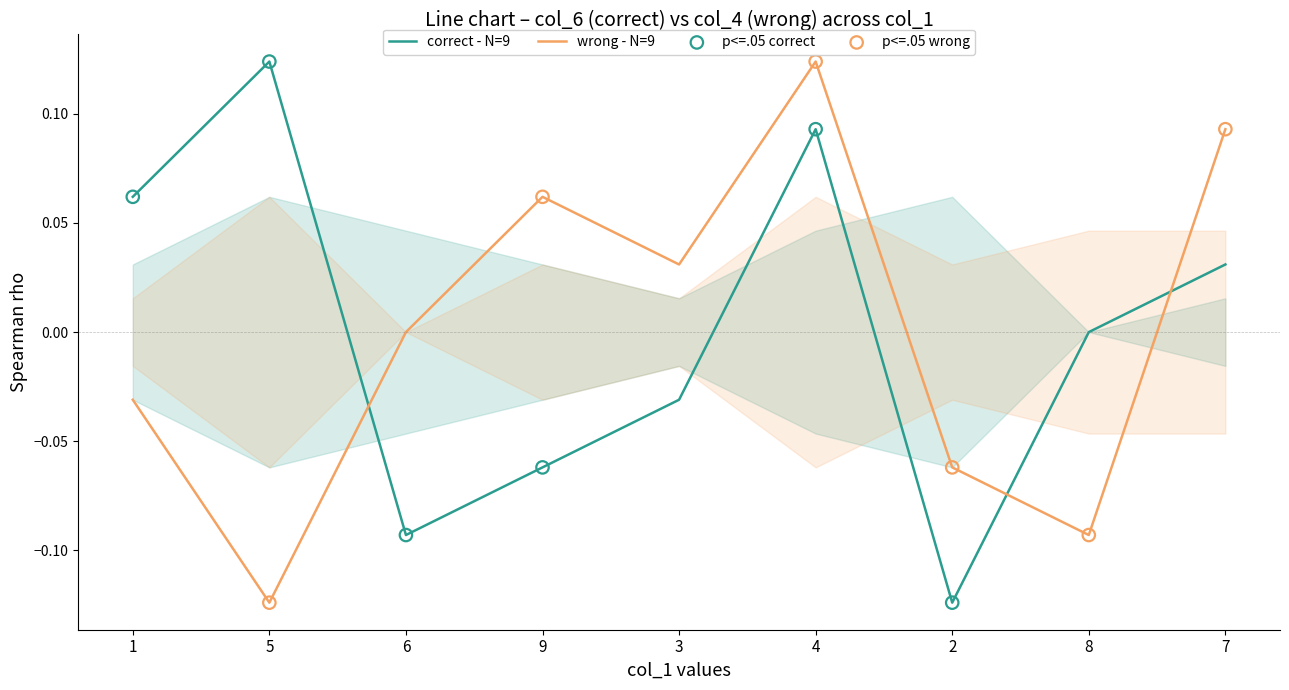

Which series reaches the minimum Y coordinate?

col_6 (correct)